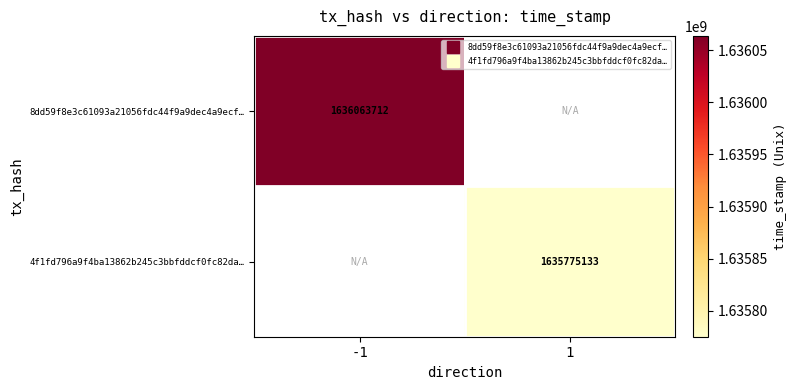

What is the highest value of the 8dd59f8e3c61093a21056fdc44f9a9dec4a9ecf… series?

1636063712.0